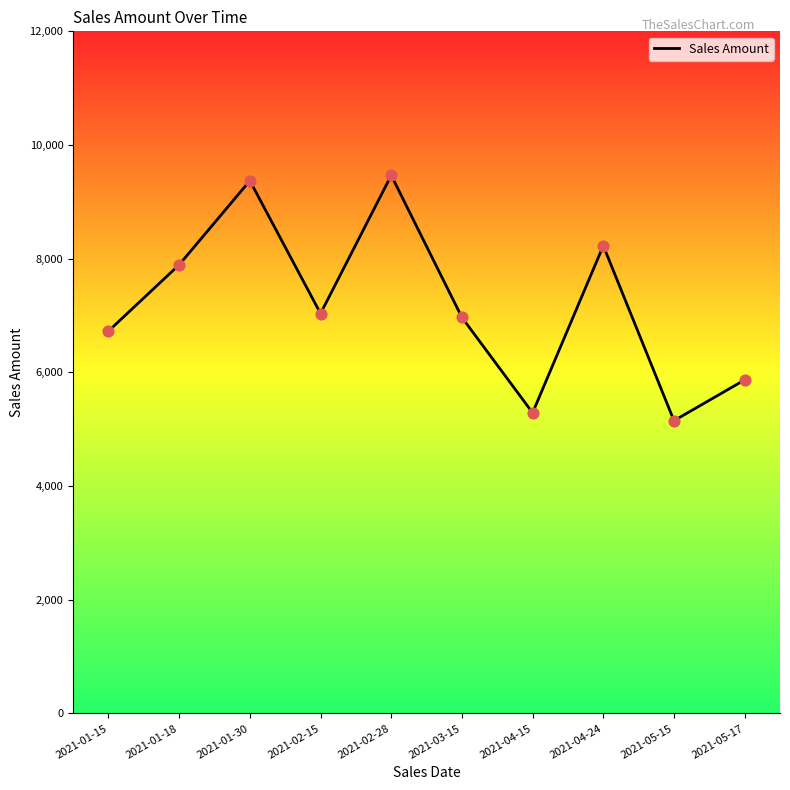

What is the change in value from 2021-04-15 to 2021-05-17?

+578